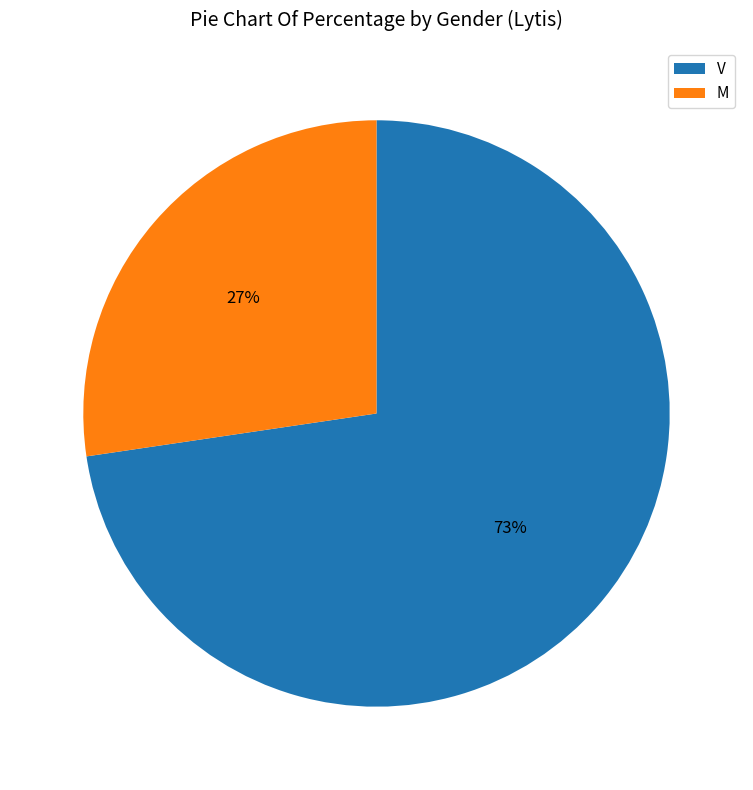

What percentage is the V slice, to the nearest percent?

73%